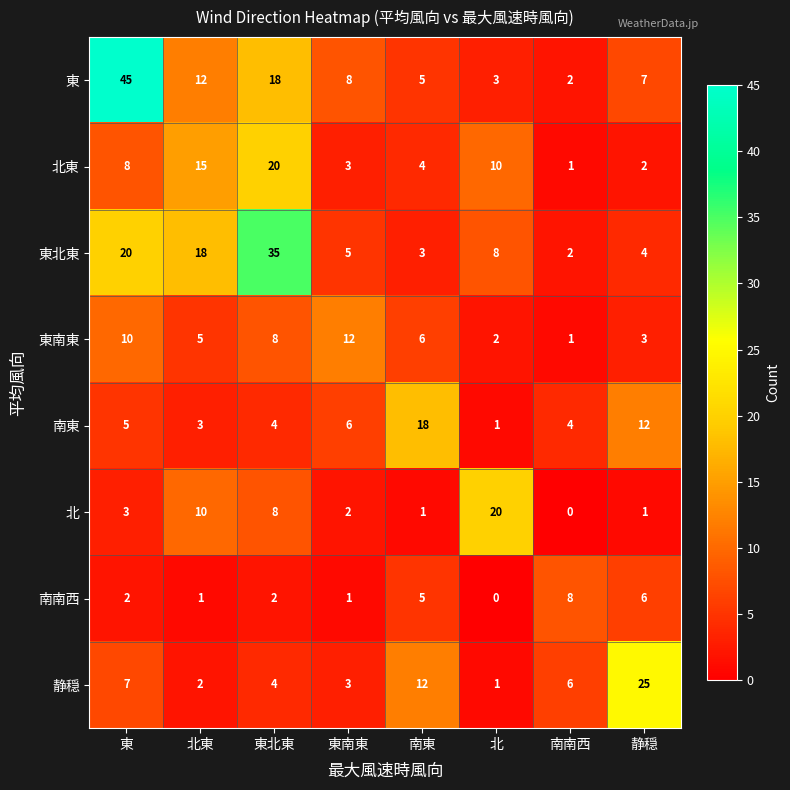

Which label corresponds to the largest value in the chart?

東